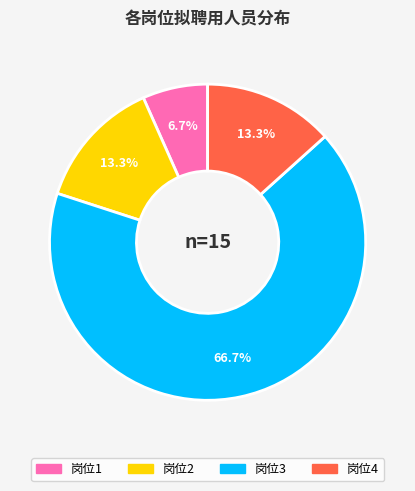

To the nearest percent, what is the difference between the 岗位2 and 岗位1 slice percentages?

7%